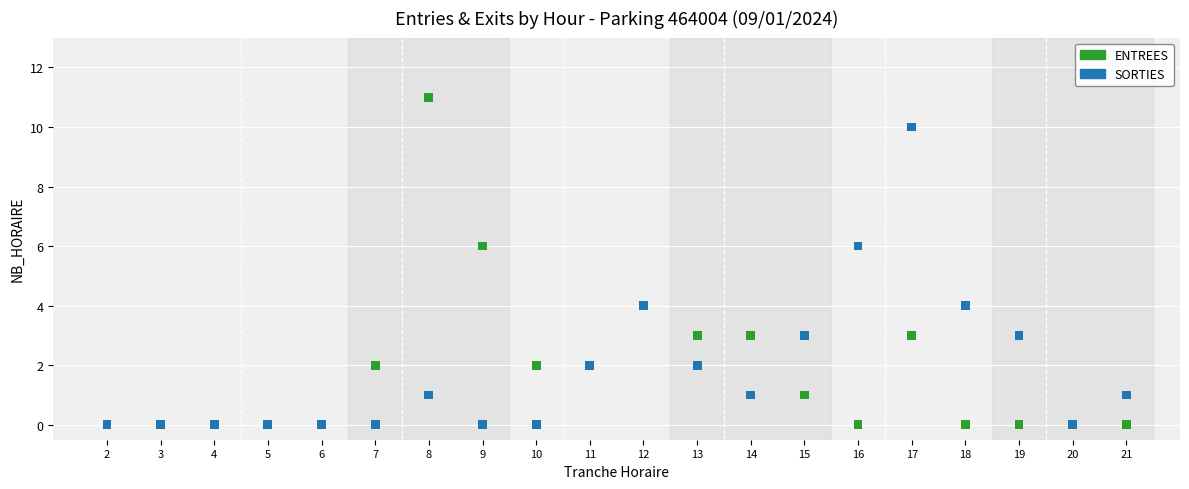

Which series reaches the maximum Y coordinate?

ENTREES